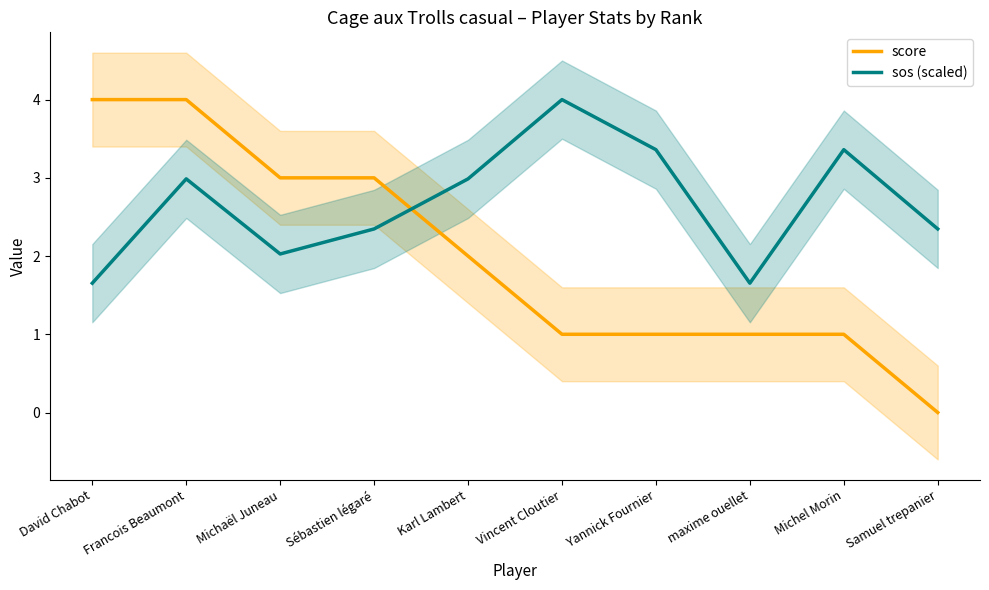

What is the maximum value for score?

4.0